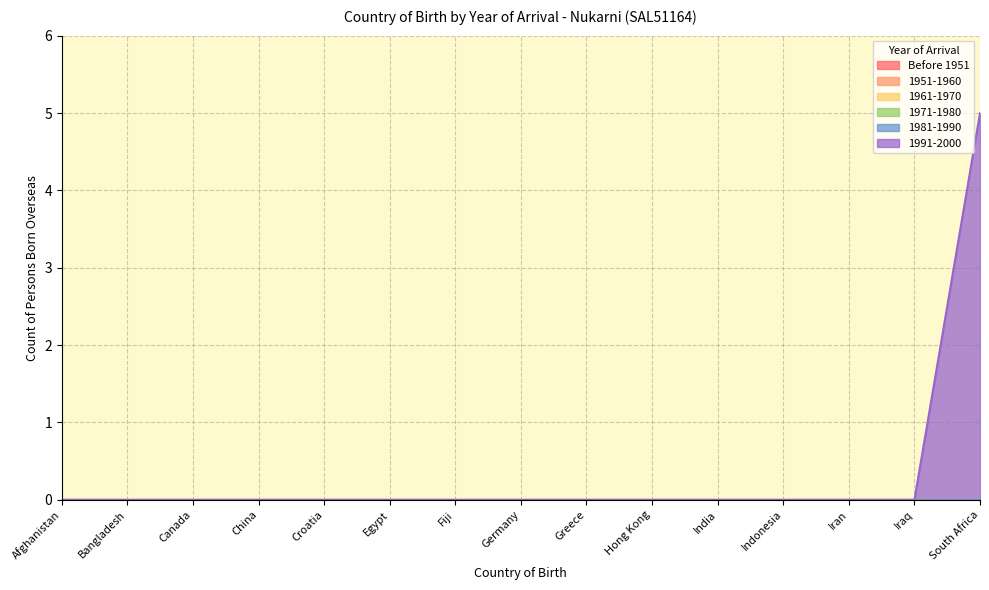

Reading left to right, transcribe all the data shown in this chart.

Before 1951: Afghanistan=0	Bangladesh=0	Canada=0	China=0	Croatia=0	Egypt=0	Fiji=0	Germany=0	Greece=0	Hong Kong=0	India=0	Indonesia=0	Iran=0	Iraq=0	South Africa=0
1951-1960: Afghanistan=0	Bangladesh=0	Canada=0	China=0	Croatia=0	Egypt=0	Fiji=0	Germany=0	Greece=0	Hong Kong=0	India=0	Indonesia=0	Iran=0	Iraq=0	South Africa=0
1961-1970: Afghanistan=0	Bangladesh=0	Canada=0	China=0	Croatia=0	Egypt=0	Fiji=0	Germany=0	Greece=0	Hong Kong=0	India=0	Indonesia=0	Iran=0	Iraq=0	South Africa=0
1971-1980: Afghanistan=0	Bangladesh=0	Canada=0	China=0	Croatia=0	Egypt=0	Fiji=0	Germany=0	Greece=0	Hong Kong=0	India=0	Indonesia=0	Iran=0	Iraq=0	South Africa=0
1981-1990: Afghanistan=0	Bangladesh=0	Canada=0	China=0	Croatia=0	Egypt=0	Fiji=0	Germany=0	Greece=0	Hong Kong=0	India=0	Indonesia=0	Iran=0	Iraq=0	South Africa=0
1991-2000: Afghanistan=0	Bangladesh=0	Canada=0	China=0	Croatia=0	Egypt=0	Fiji=0	Germany=0	Greece=0	Hong Kong=0	India=0	Indonesia=0	Iran=0	Iraq=0	South Africa=5